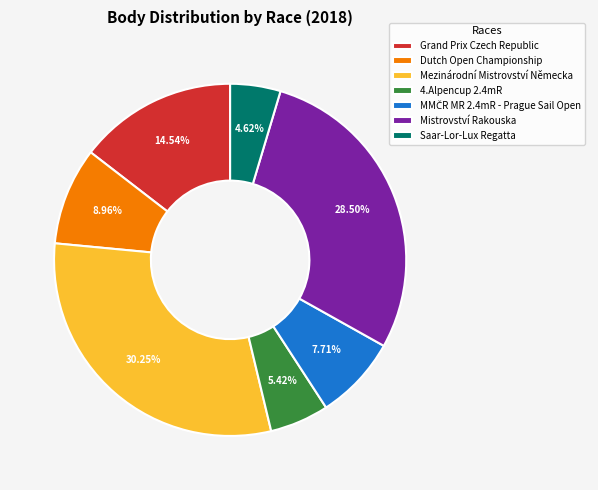

Combined, do Dutch Open Championship and Mistrovství Rakouska account for over 50%?

No